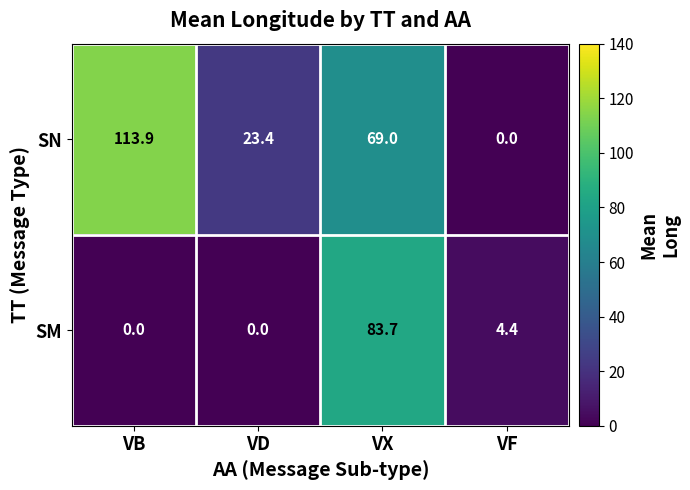

Rank the series by their maximum value, from lowest to highest.

SM, SN